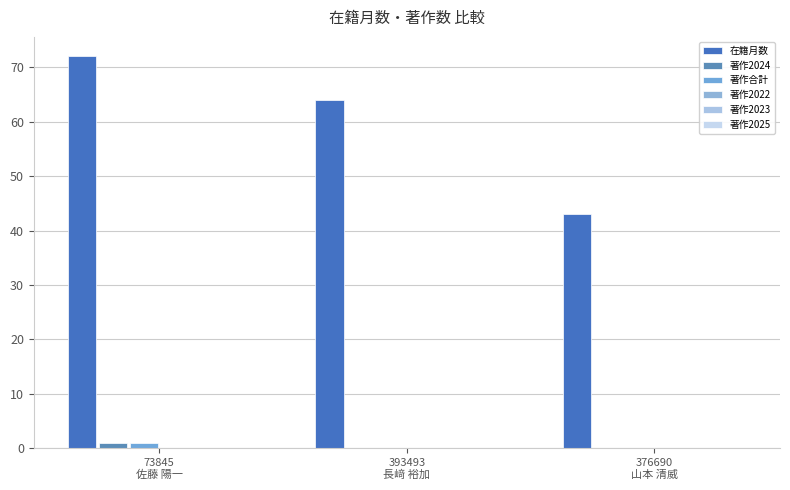

How many groups of bars are there?

3